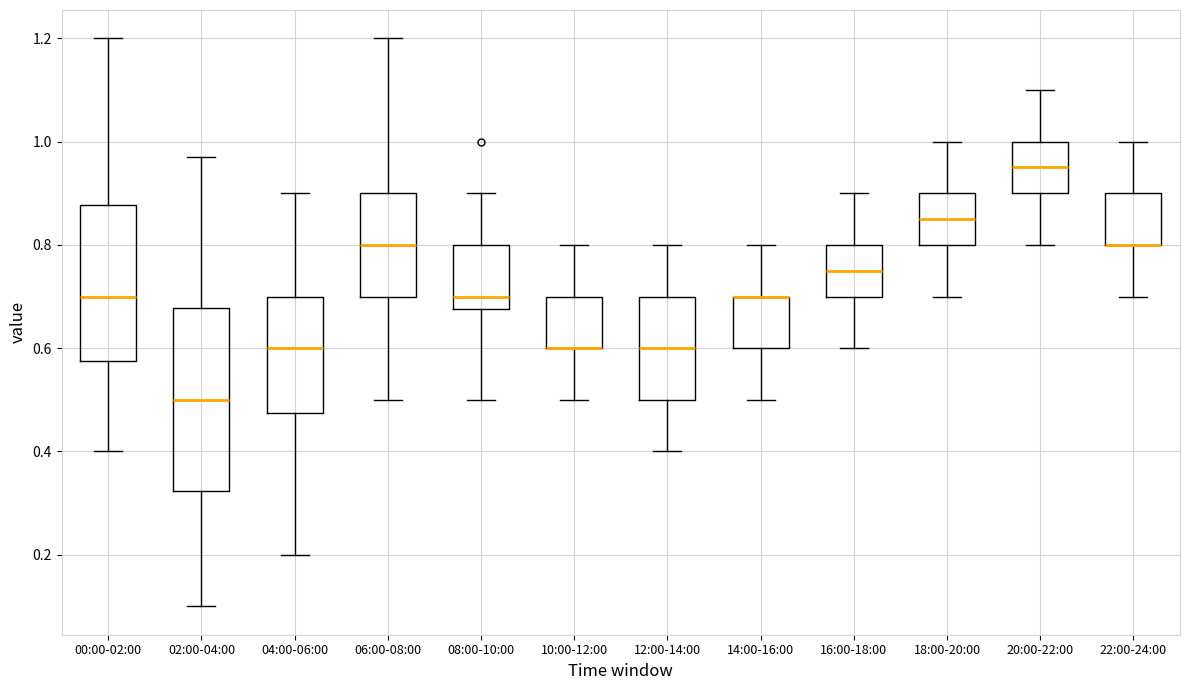

Reading left to right, transcribe this box plot: for each box, give where its median line is, the range the box spans, and where its two whiskers end, as read against the y-axis. The values are not printed on the chart, so give them approximately, as read against the axis.

00:00-02:00: median 0.70, box 0.58 to 0.88, whiskers 0.40 to 1.20
02:00-04:00: median 0.50, box 0.32 to 0.68, whiskers 0.10 to 0.98
04:00-06:00: median 0.60, box 0.48 to 0.70, whiskers 0.20 to 0.90
06:00-08:00: median 0.80, box 0.70 to 0.90, whiskers 0.50 to 1.20
08:00-10:00: median 0.70, box 0.68 to 0.80, whiskers 0.50 to 0.90
10:00-12:00: median 0.60 (drawn on the box's lower edge), box 0.60 to 0.70, whiskers 0.50 to 0.80
12:00-14:00: median 0.60, box 0.50 to 0.70, whiskers 0.40 to 0.80
14:00-16:00: median 0.70 (drawn on the box's upper edge), box 0.60 to 0.70, whiskers 0.50 to 0.80
16:00-18:00: median 0.76, box 0.70 to 0.80, whiskers 0.60 to 0.90
18:00-20:00: median 0.86, box 0.80 to 0.90, whiskers 0.70 to 1.00
20:00-22:00: median 0.96, box 0.90 to 1.00, whiskers 0.80 to 1.10
22:00-24:00: median 0.80 (drawn on the box's lower edge), box 0.80 to 0.90, whiskers 0.70 to 1.00